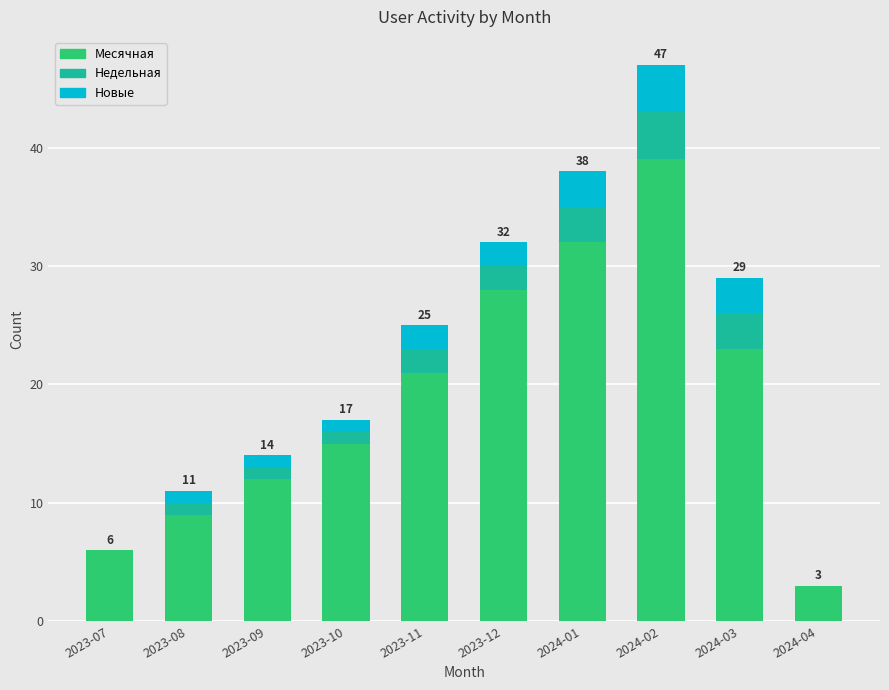

What is the total value across all series at 2023-07?

6